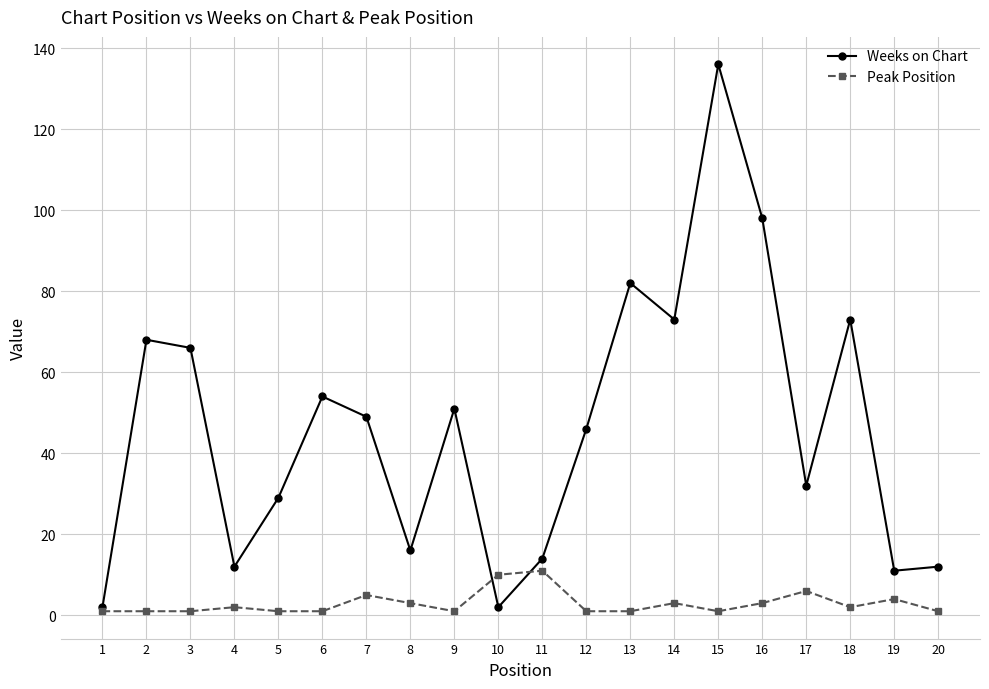

Is the value of Weeks on Chart at 14 greater than the value of Peak Position at 7?

Yes